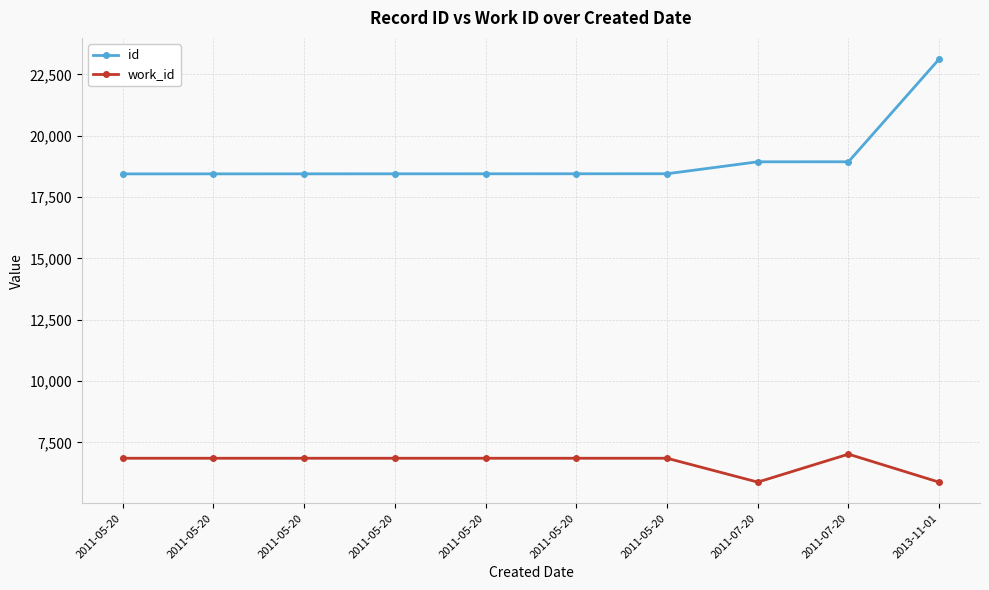

Is this an area chart (filled region under the line)?

No